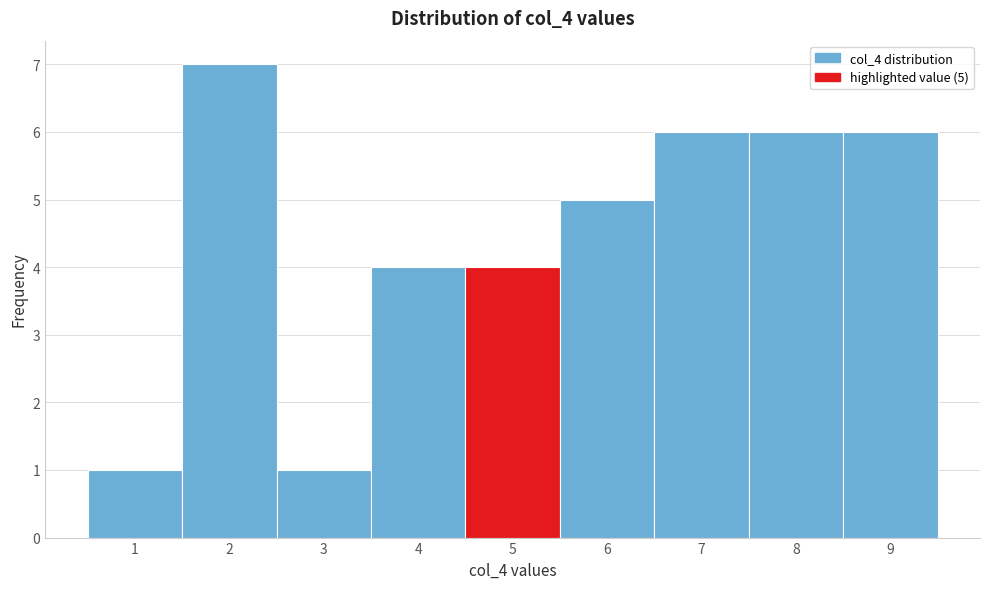

Which range on the x-axis has the tallest bar?

1.5 to 2.5